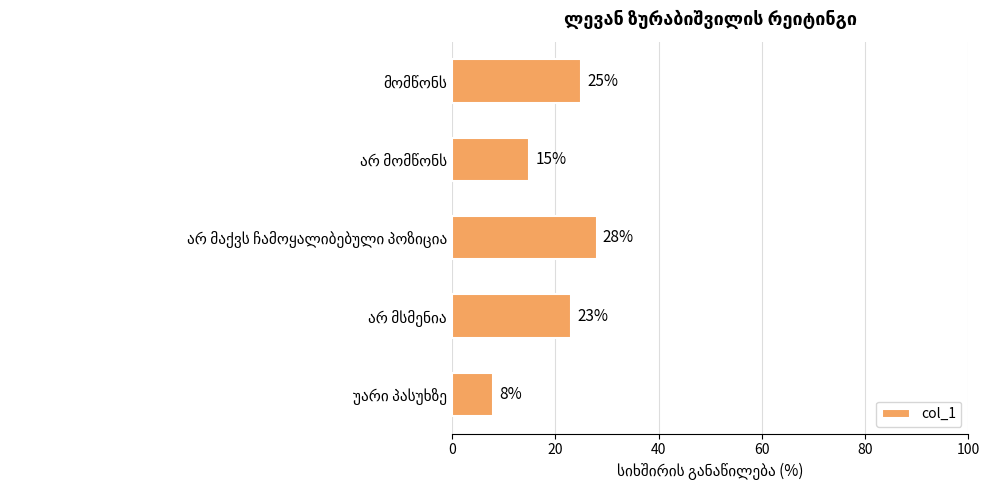

What is the value of the 4th bar from the top?

23